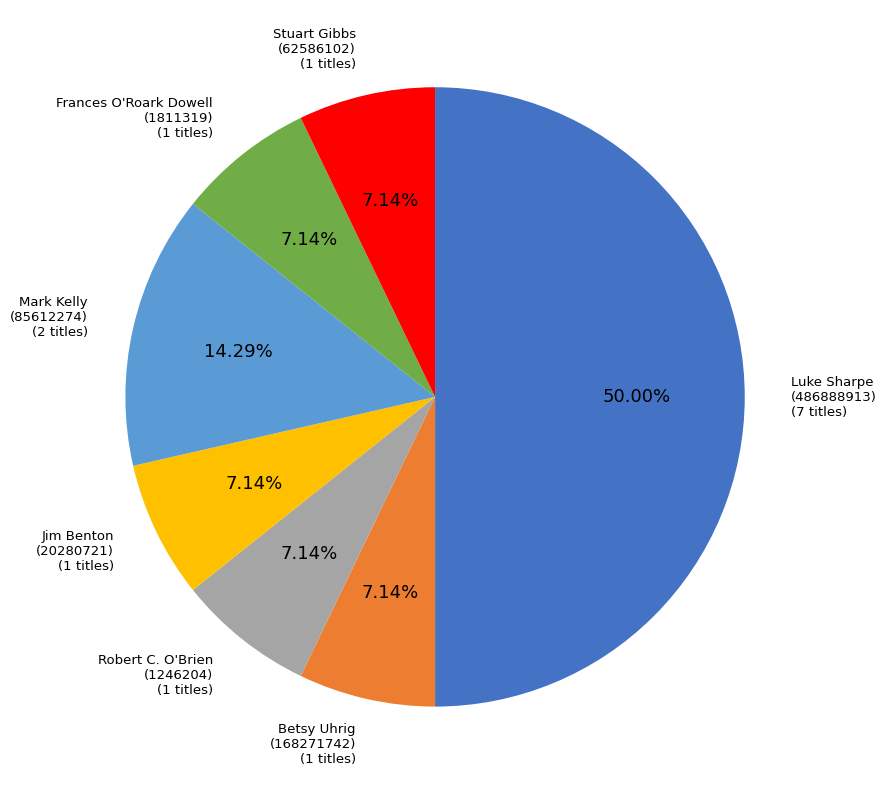

Between Mark Kelly (85612274) and Frances O'Roark Dowell (1811319), which is larger?

Mark Kelly (85612274)